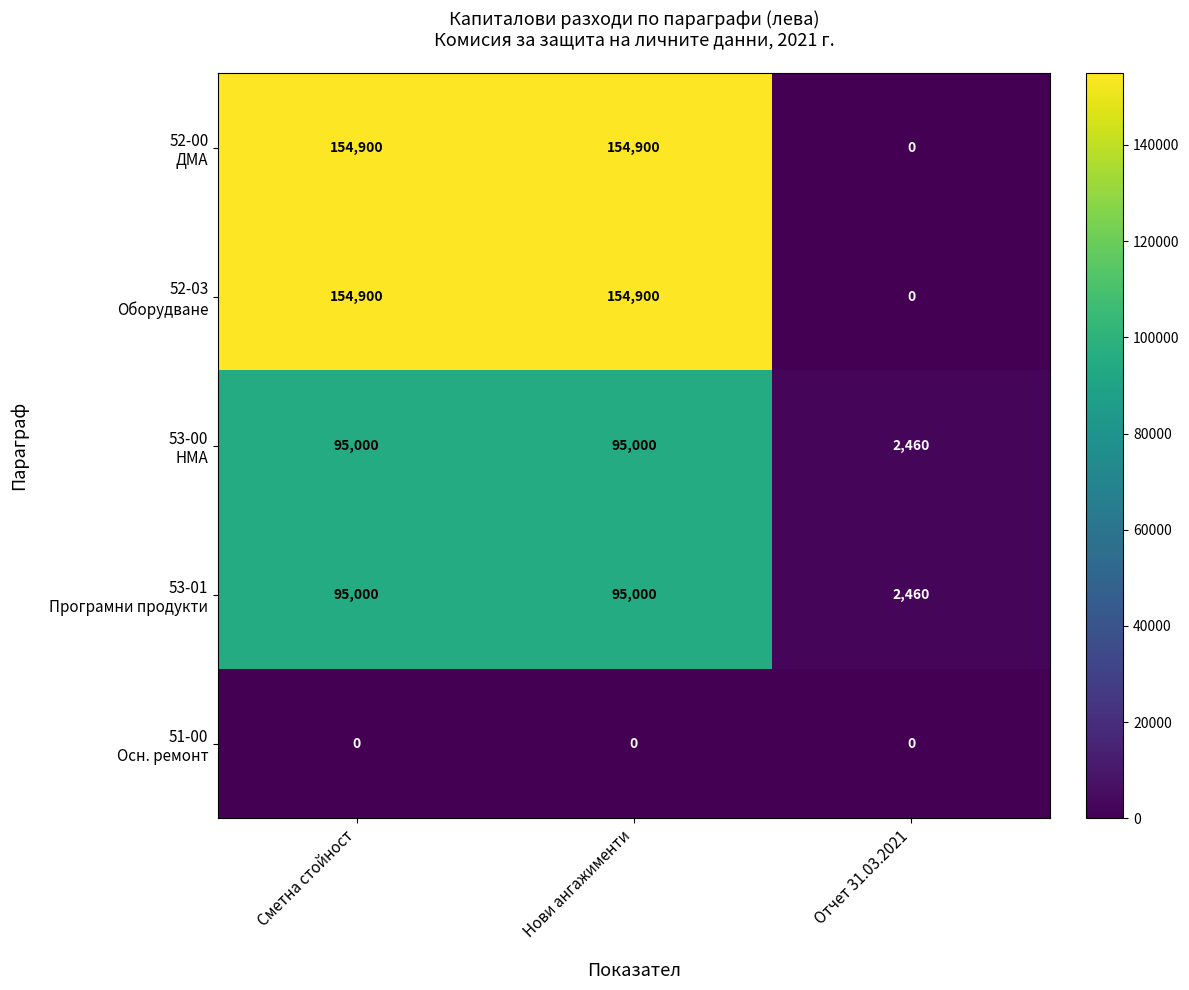

What is the total value across all series at Отчет 31.03.2021?

4920